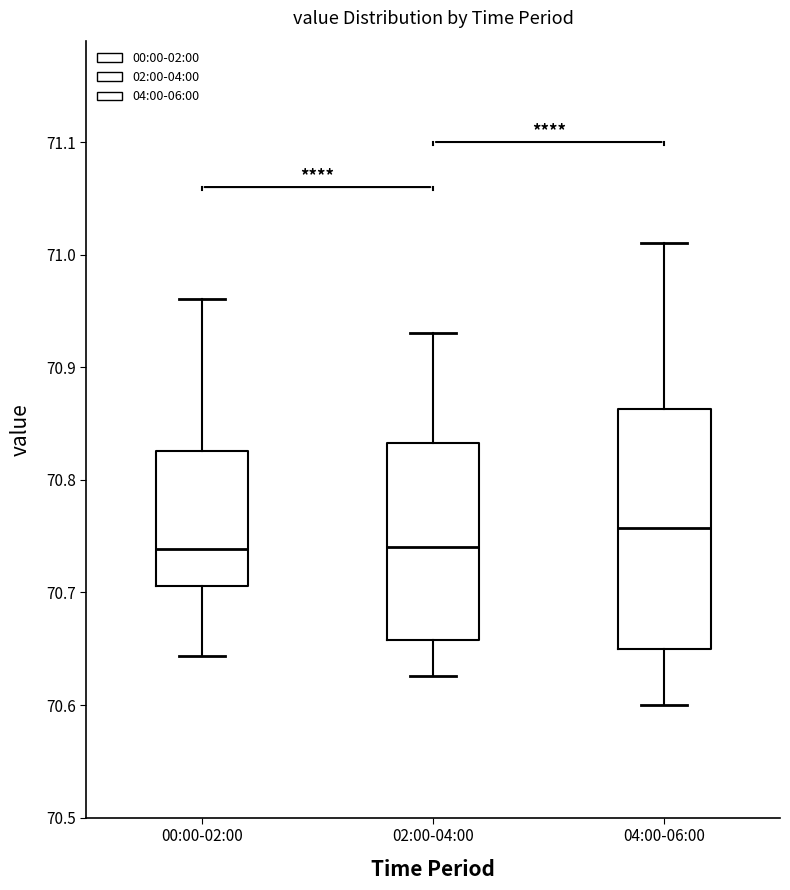

Reading left to right, read every box against the y-axis: the position of its median line, the range the box covers, and the ends of its whiskers. The values are not printed on the chart, so give them approximately, as read against the axis.

00:00-02:00: median 70.74, box 70.71 to 70.83, whiskers 70.64 to 70.96
02:00-04:00: median 70.74, box 70.66 to 70.83, whiskers 70.63 to 70.93
04:00-06:00: median 70.76, box 70.65 to 70.86, whiskers 70.60 to 71.01